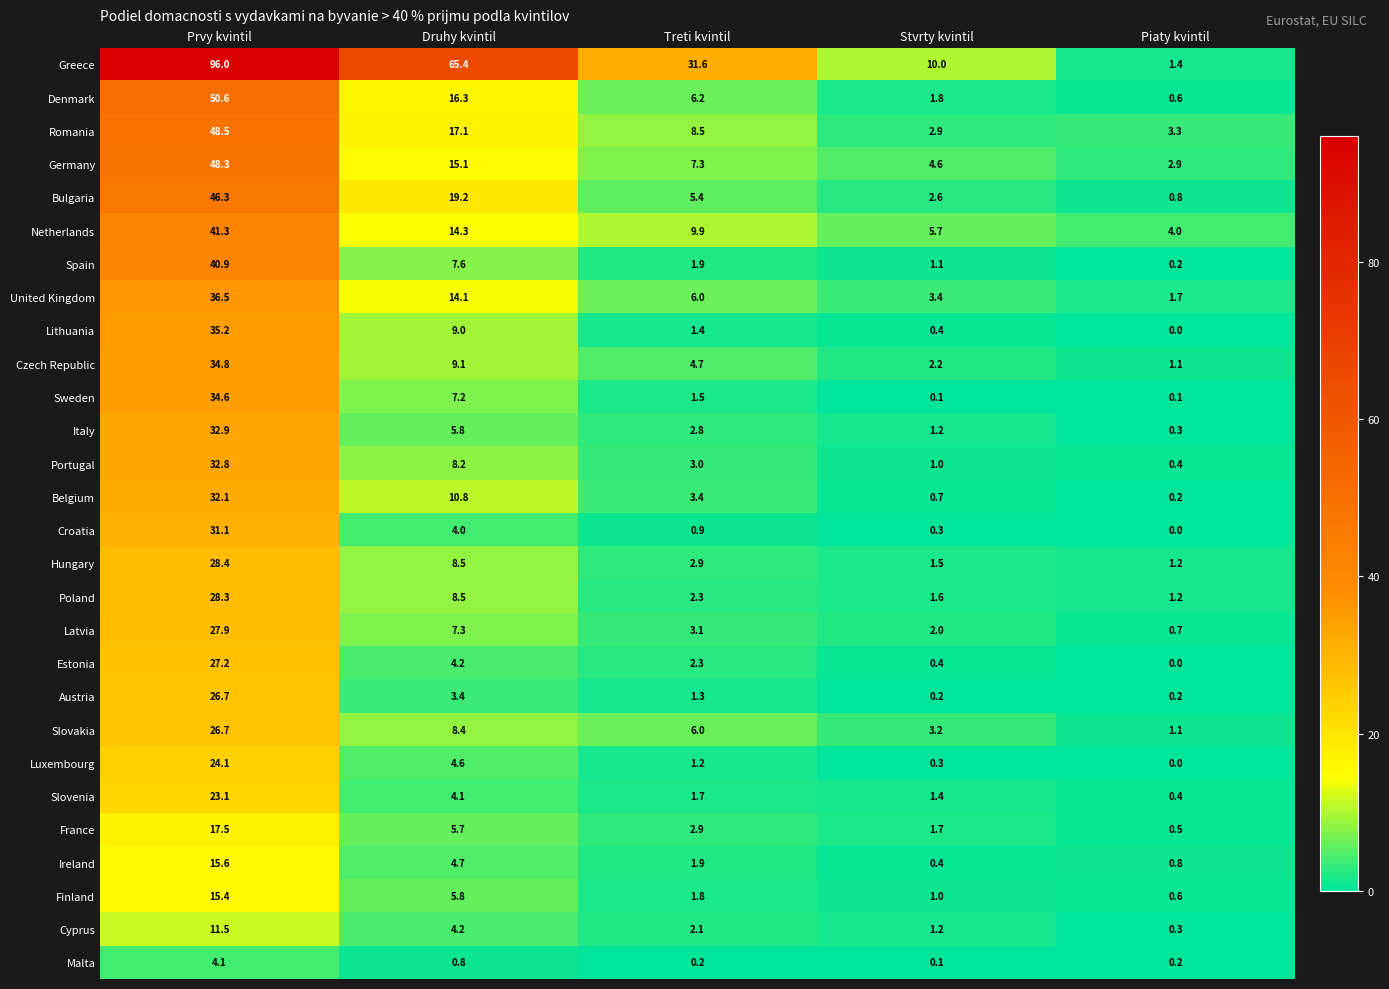

What is the maximum value for Latvia?

27.9